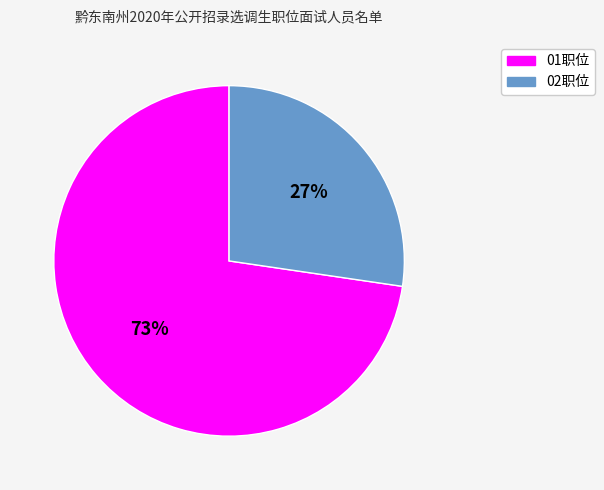

Approximately how many times larger is the value at 01职位 compared to 02职位?

2.7